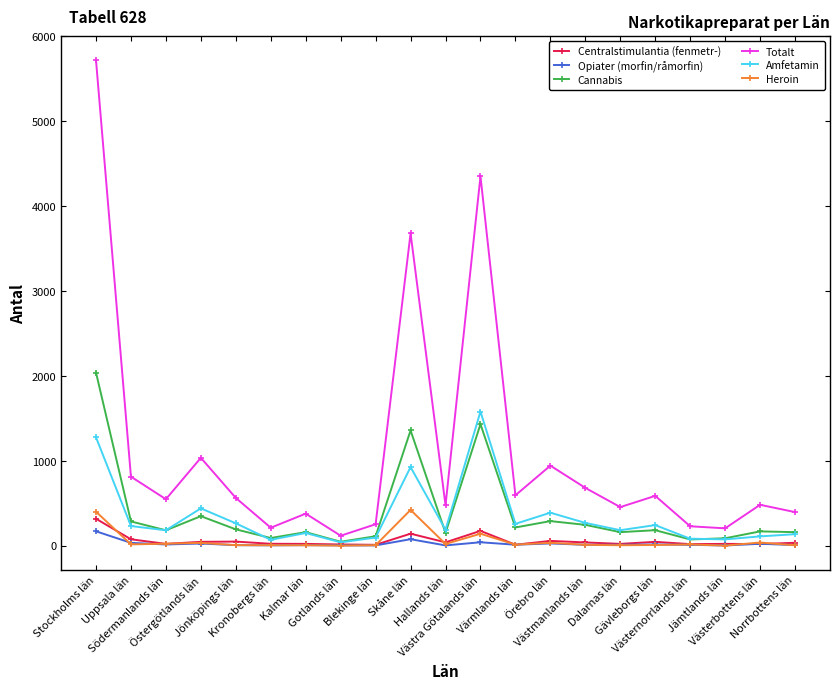

At which label is Centralstimulantia (fenmetr-) closest to 162?

Västra Götalands län